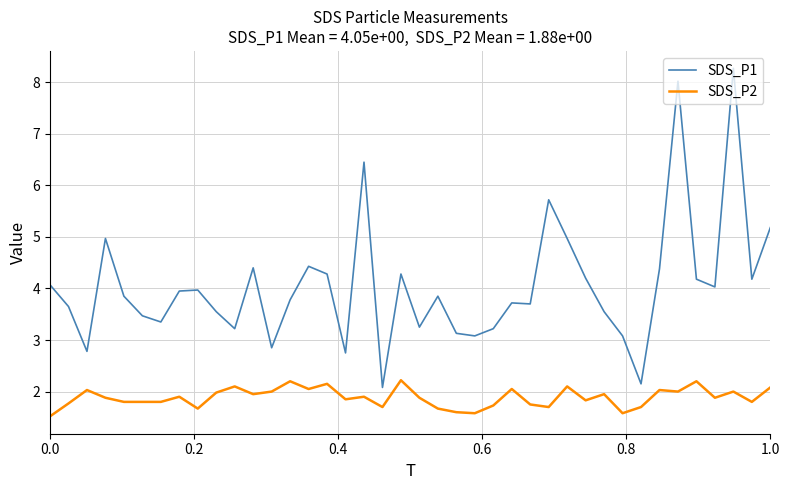

List the series in order of their overall mean, lowest first.

SDS_P2, SDS_P1